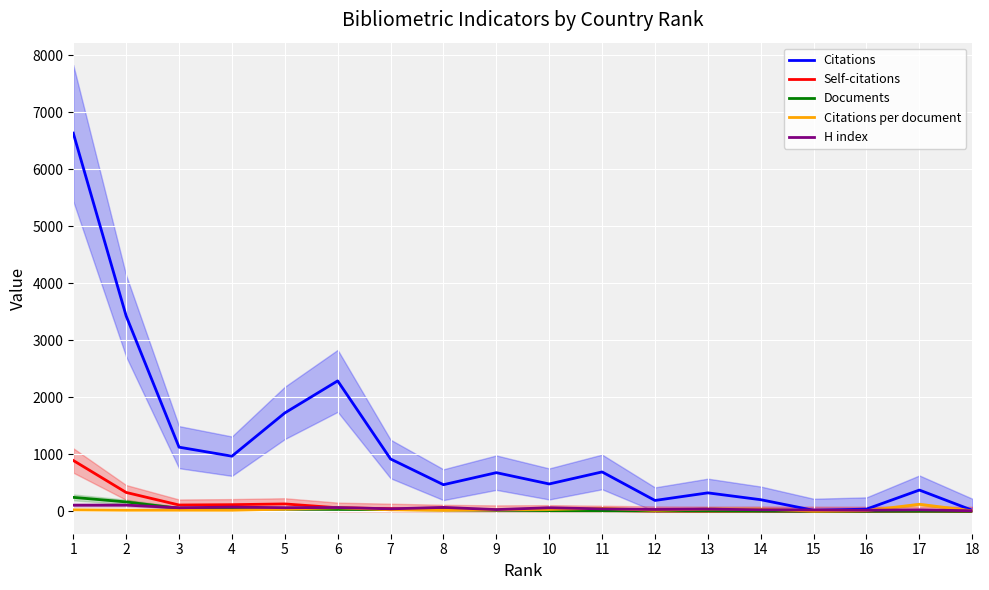

The Citations per document series shows 18.0 at 8. True or false?

True